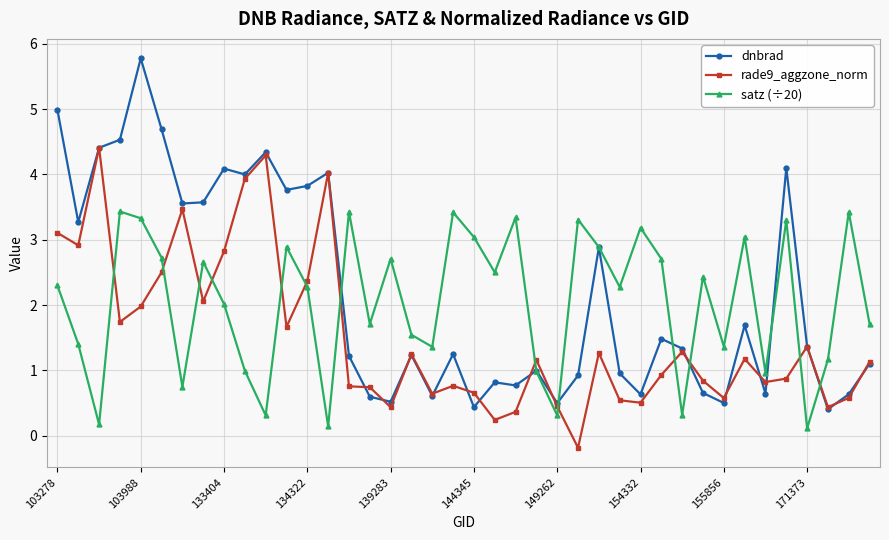

Which series ends up on top after the final intersection of satz (÷20) and rade9_aggzone_norm?

satz (÷20)